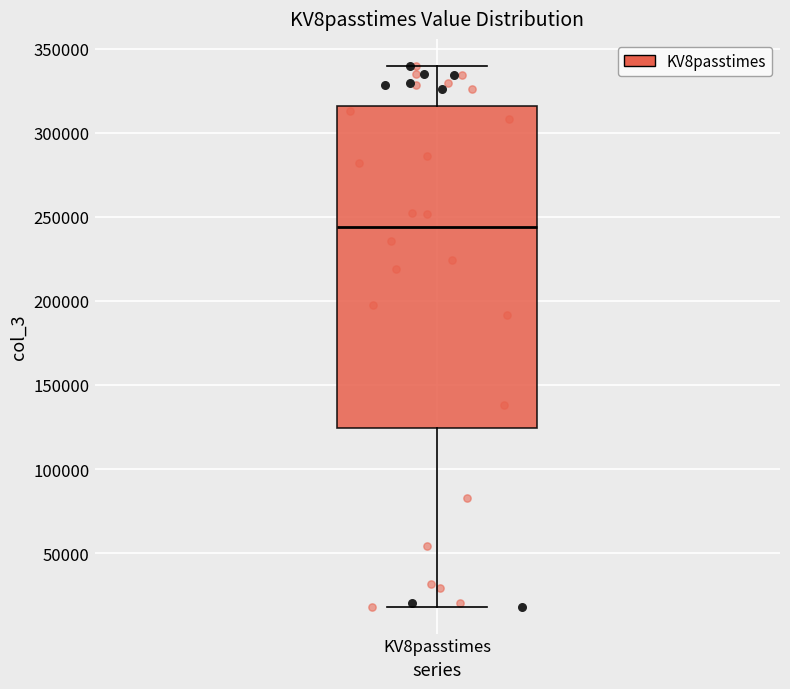

Read this box plot against the y-axis: the position of the median line, the range covered by the box, and the ends of both whiskers. The values are not printed on the chart, so give them approximately, as read against the axis.

median 245000, box 125000 to 315000, whiskers 20000 to 340000